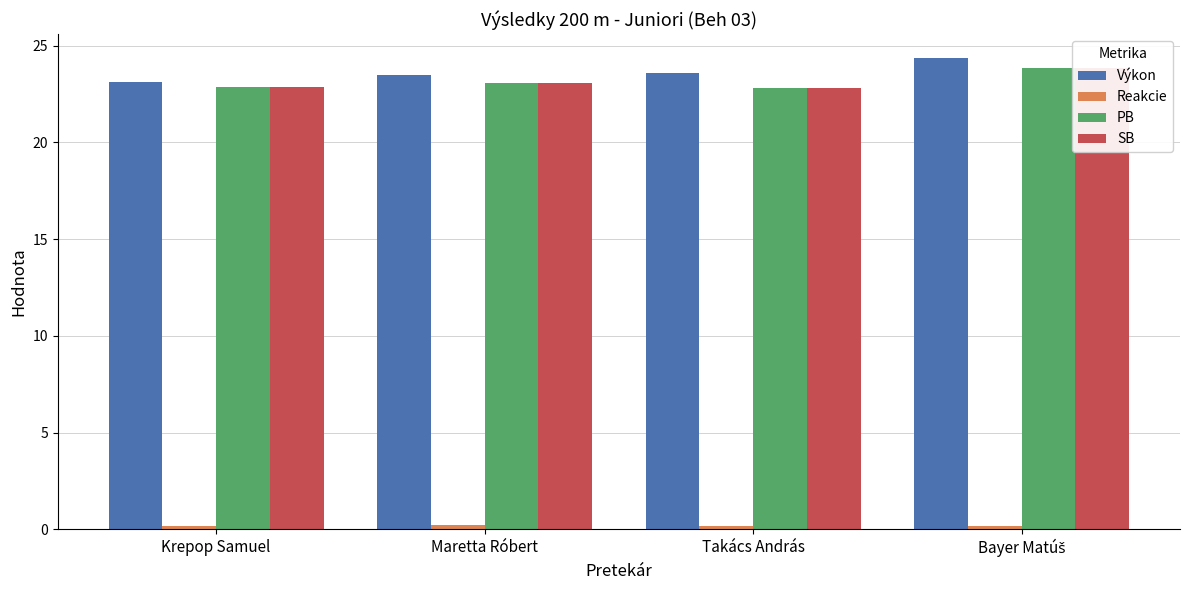

Which has a higher value, Maretta Róbert or Krepop Samuel?

Maretta Róbert